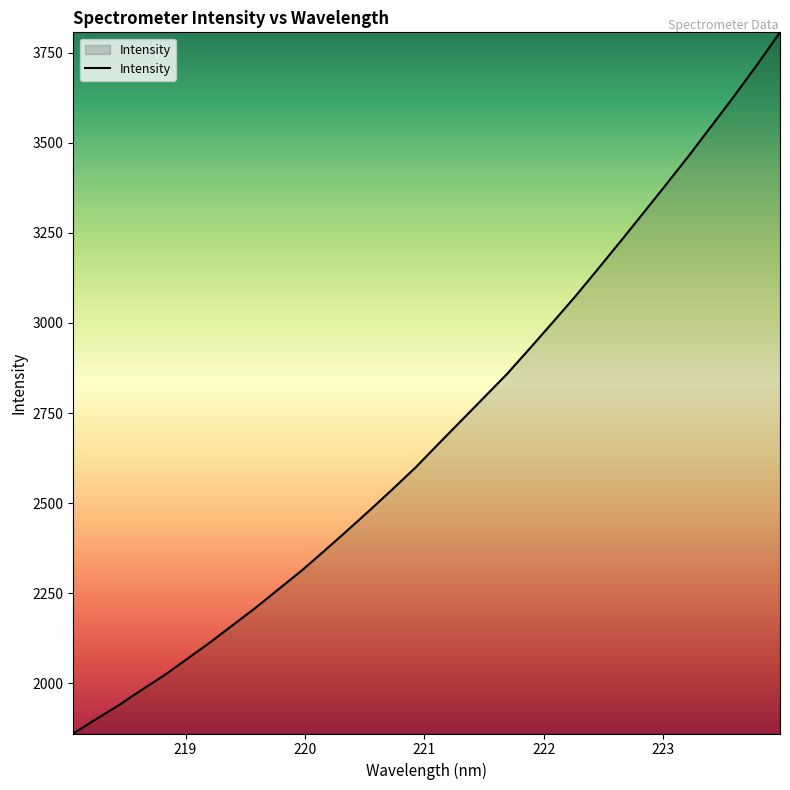

How many distinct data groups are displayed?

1